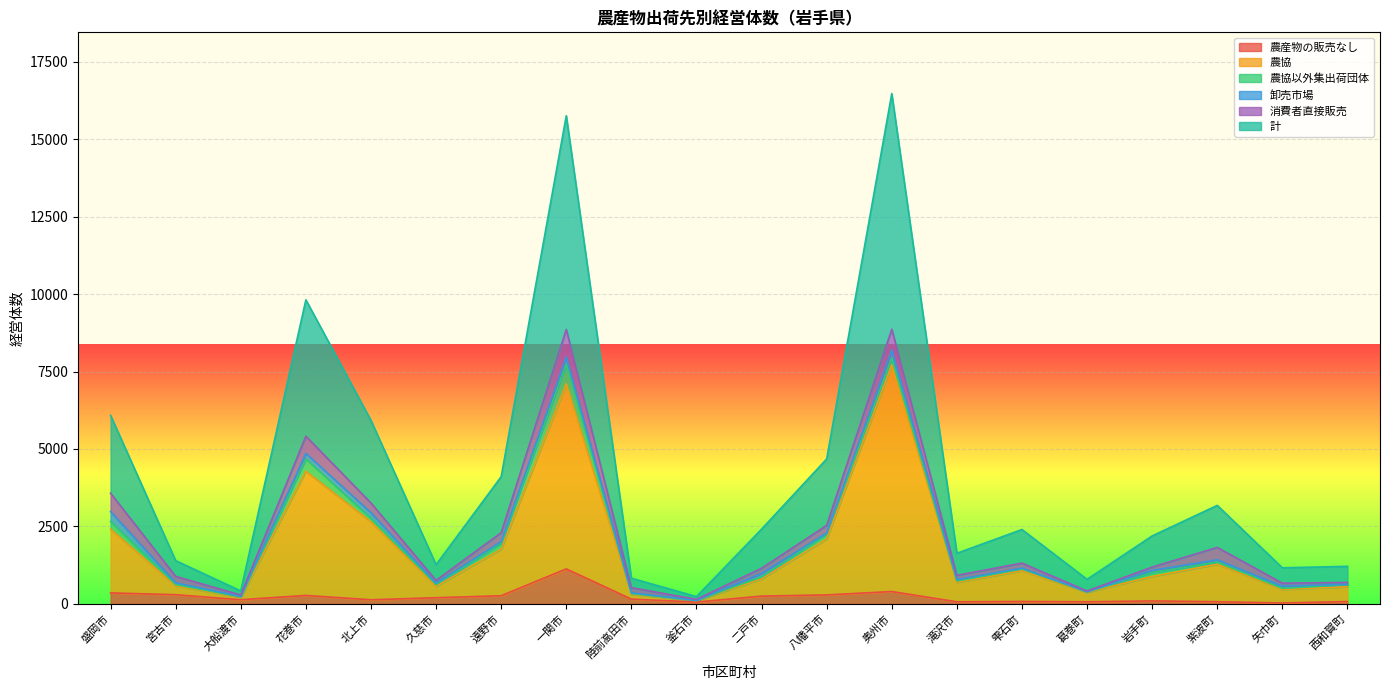

Between 大船渡市 and 陸前高田市, which series saw the biggest shift?

計